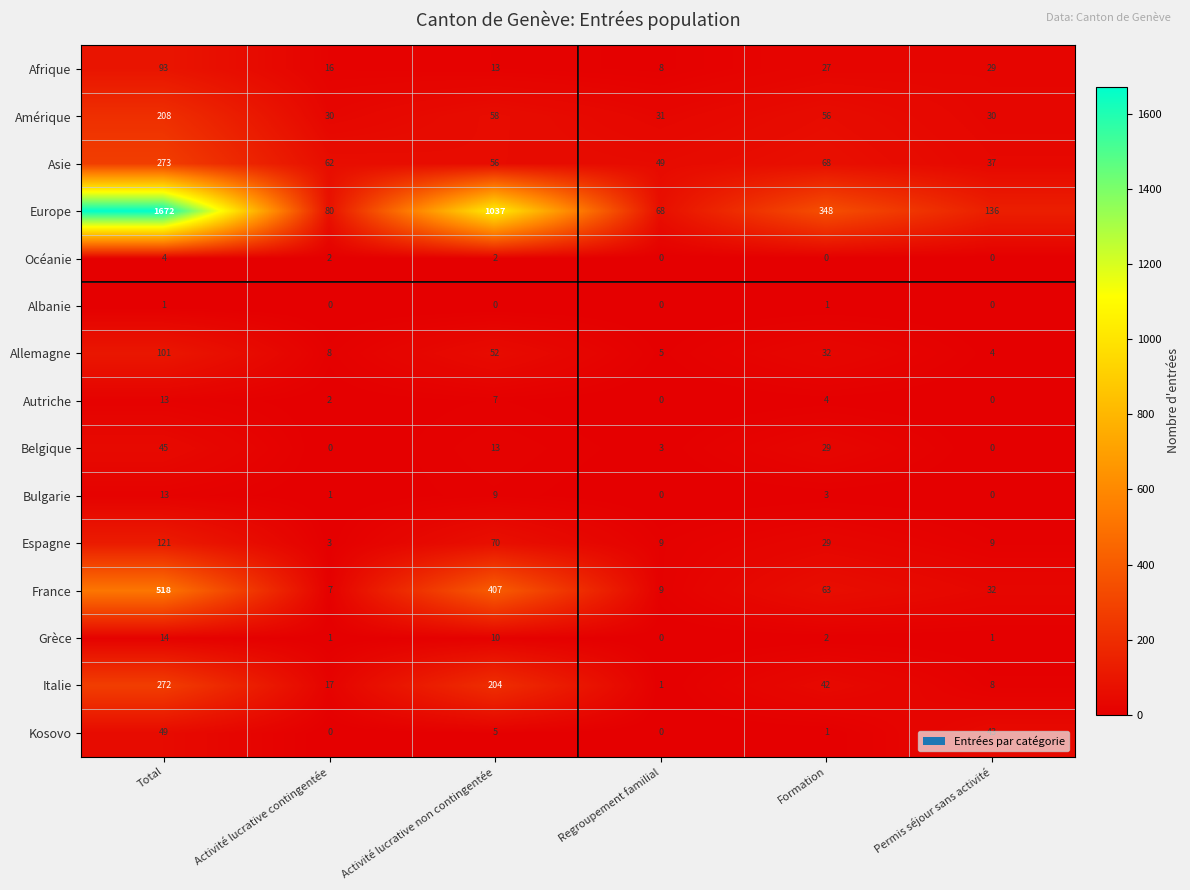

Which series has the largest total across all categories?

Europe